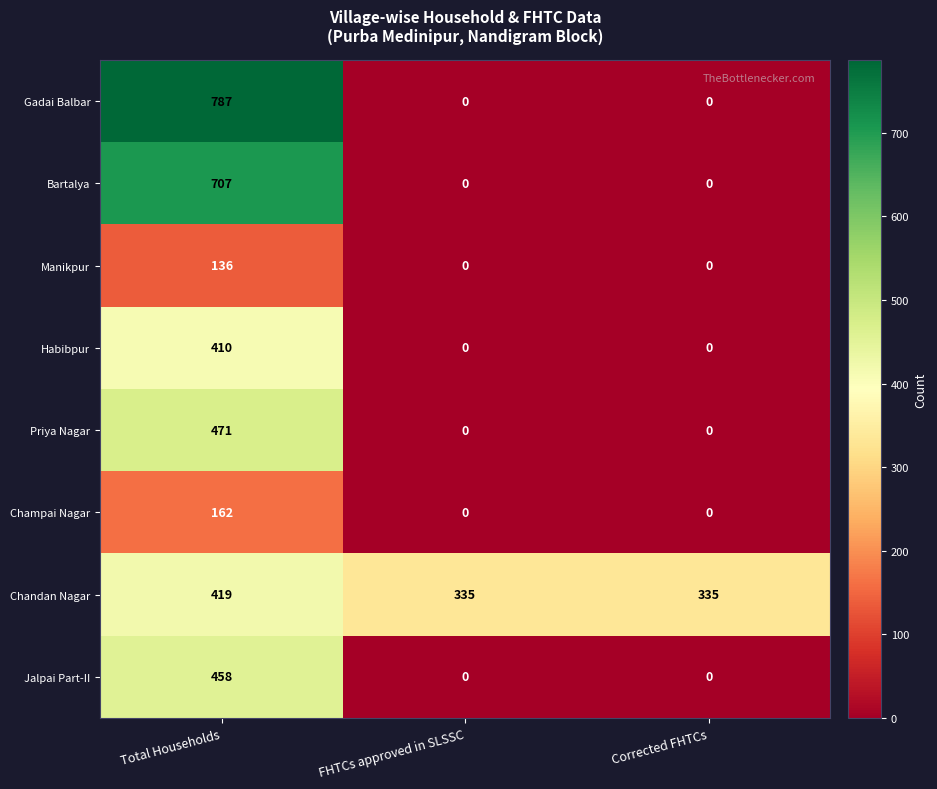

Count the Jalpai Part-II values in the range 0 to 458.

3